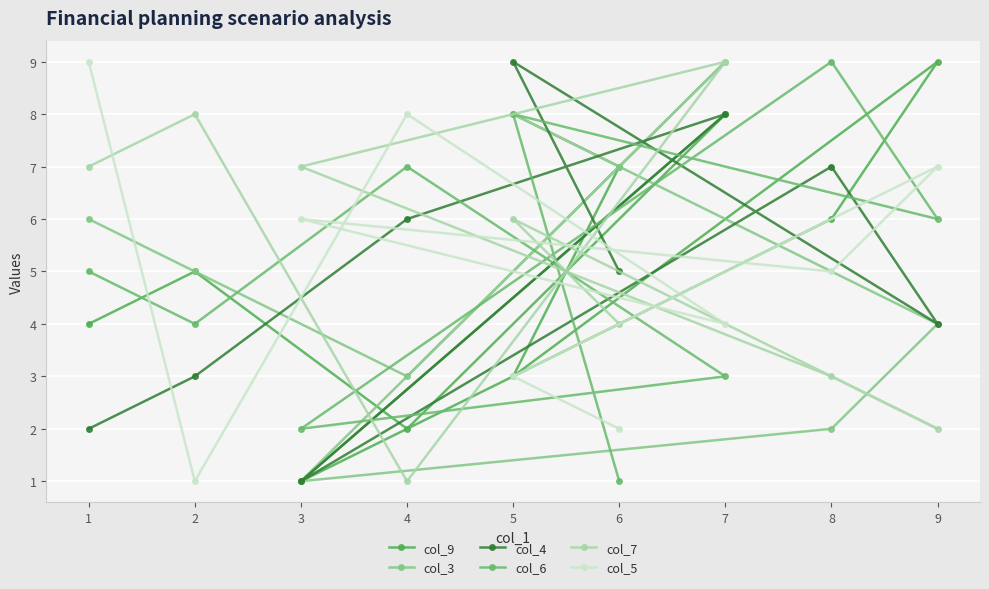

Rank the series by their maximum value, from highest to lowest.

col_9, col_3, col_4, col_6, col_7, col_5